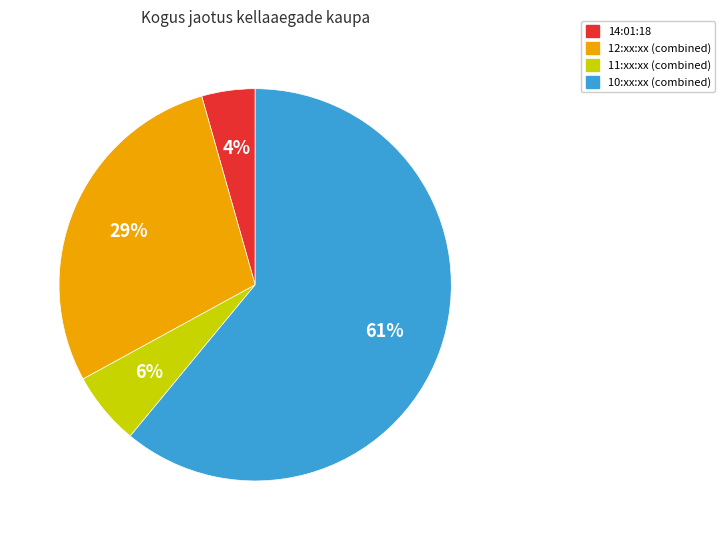

Which slice represents more than half of the pie?

10:xx:xx (combined)